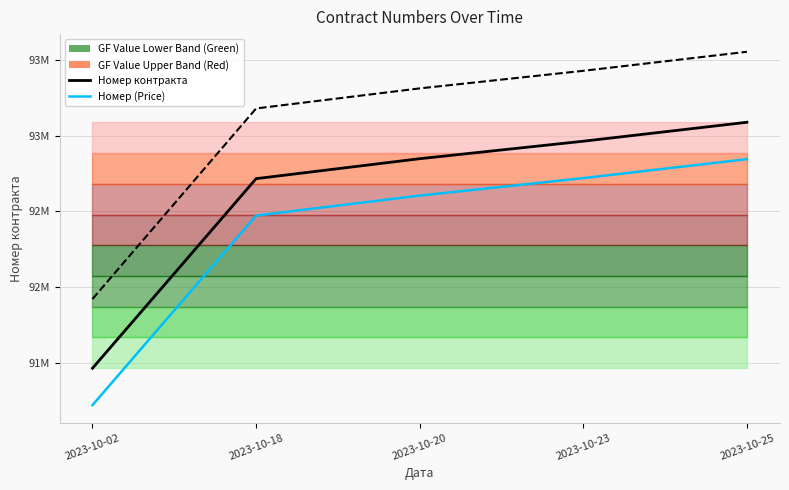

Rank the series by their maximum value, from lowest to highest.

Номер (Price), Номер контракта (GF Value), Projected Номер